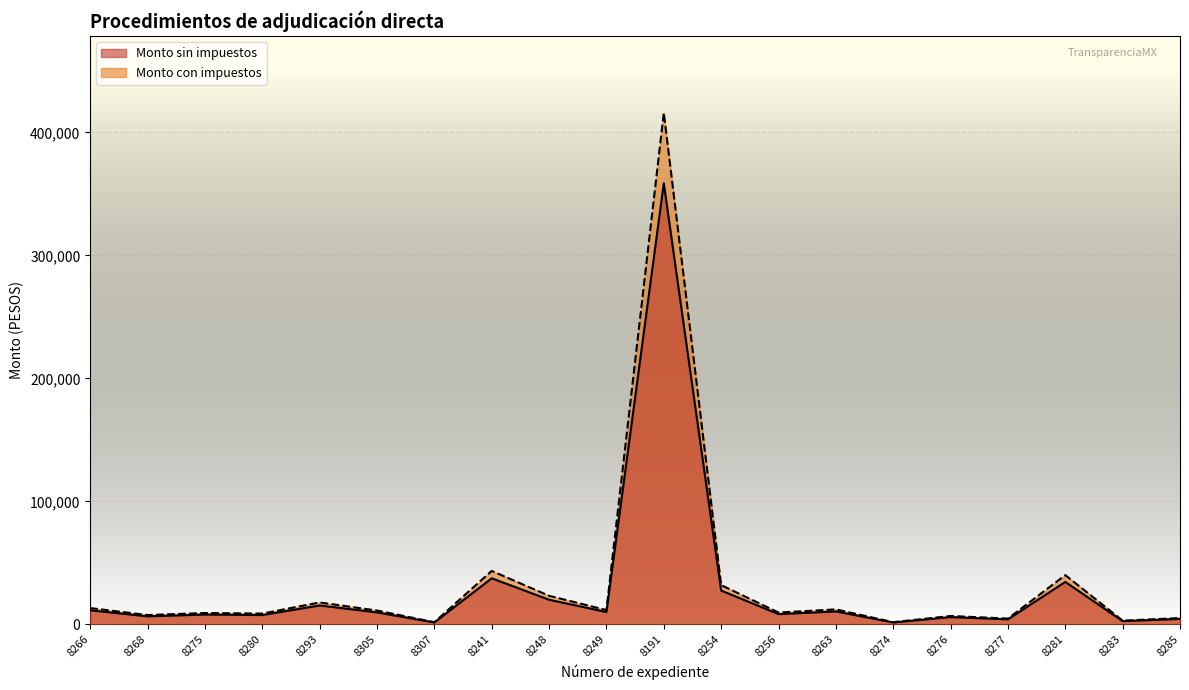

Rank the series by their maximum value, from highest to lowest.

Monto con impuestos, Monto sin impuestos